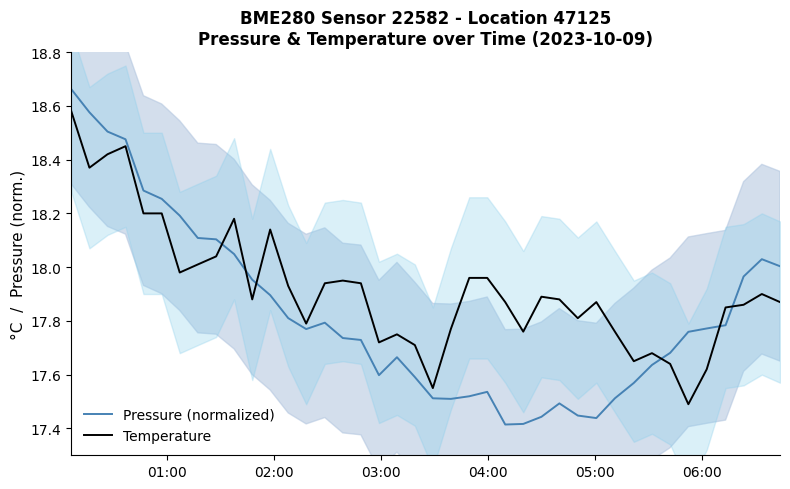

True or false: Temperature and Pressure (normalized) intersect in this chart.

True